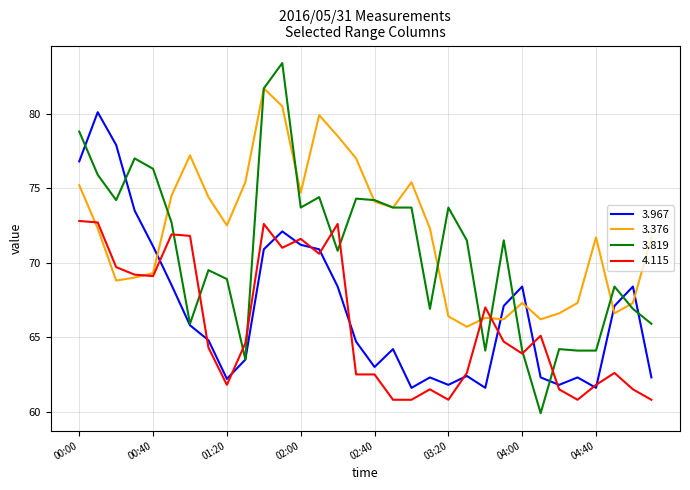

What is the minimum value shown in the chart?

59.9